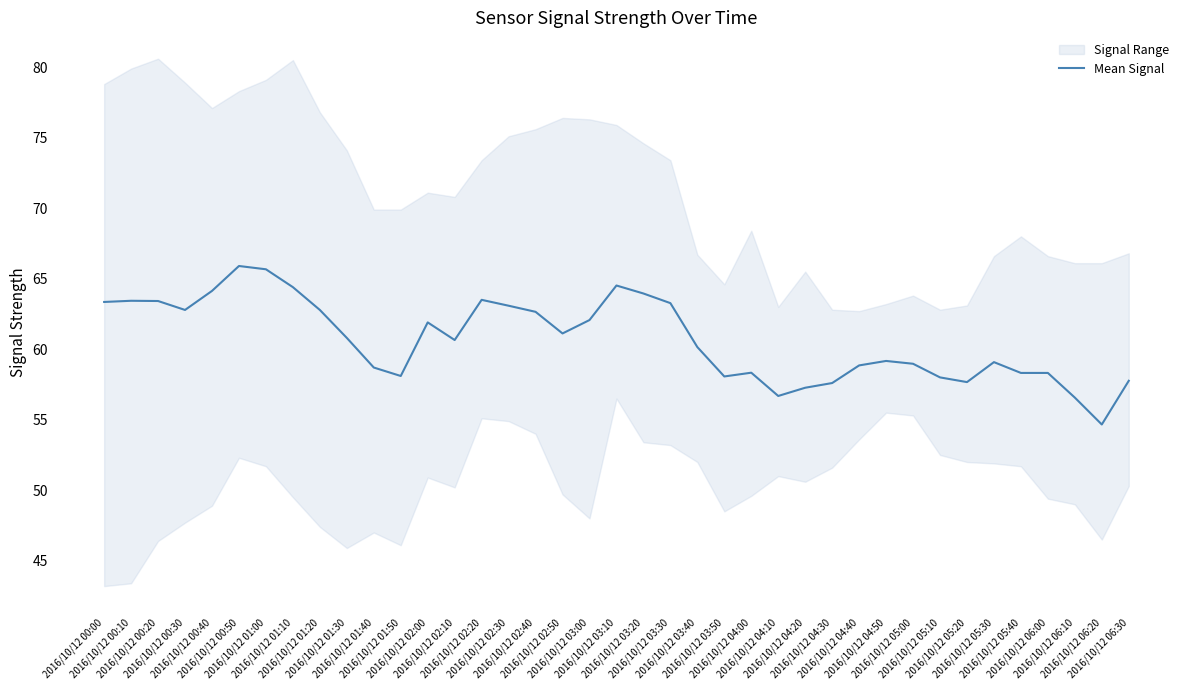

What is the greatest value displayed?

65.9